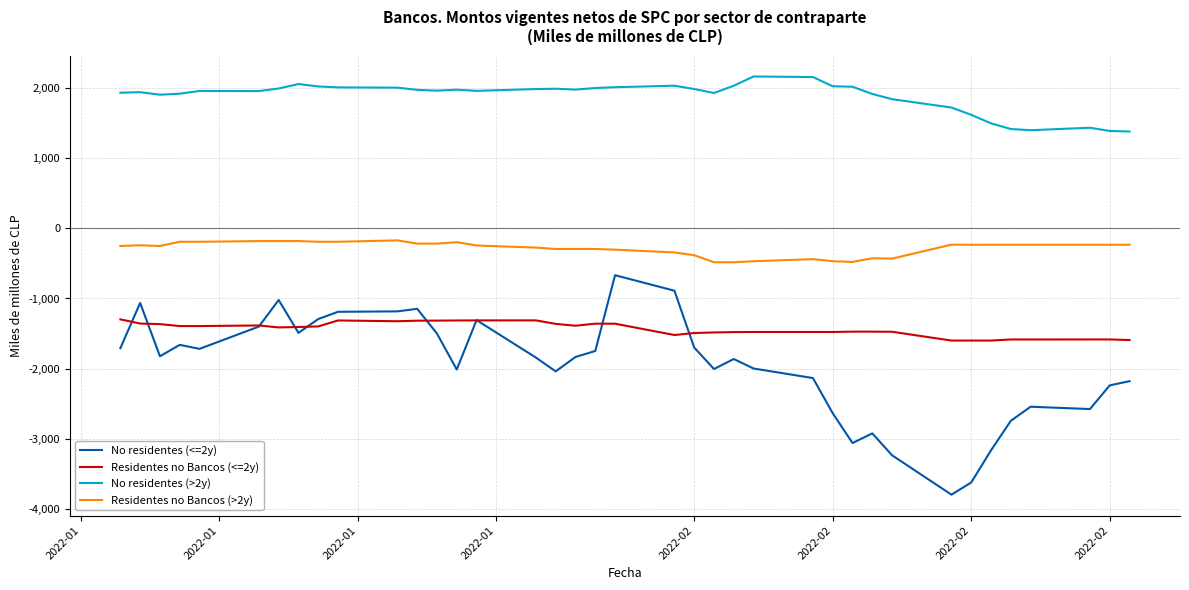

How many values in the Residentes no Bancos (<=2y) series are below -1406?

20